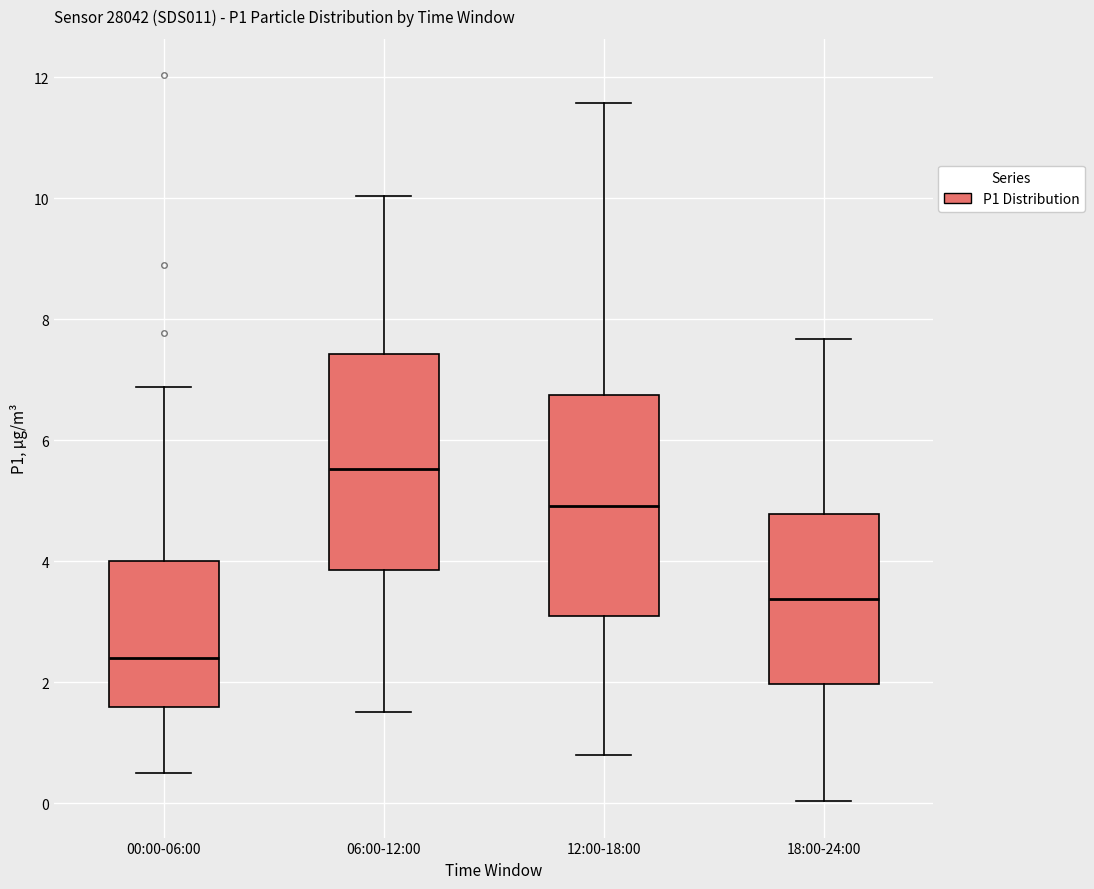

Which box's median line is the lowest?

00:00-06:00